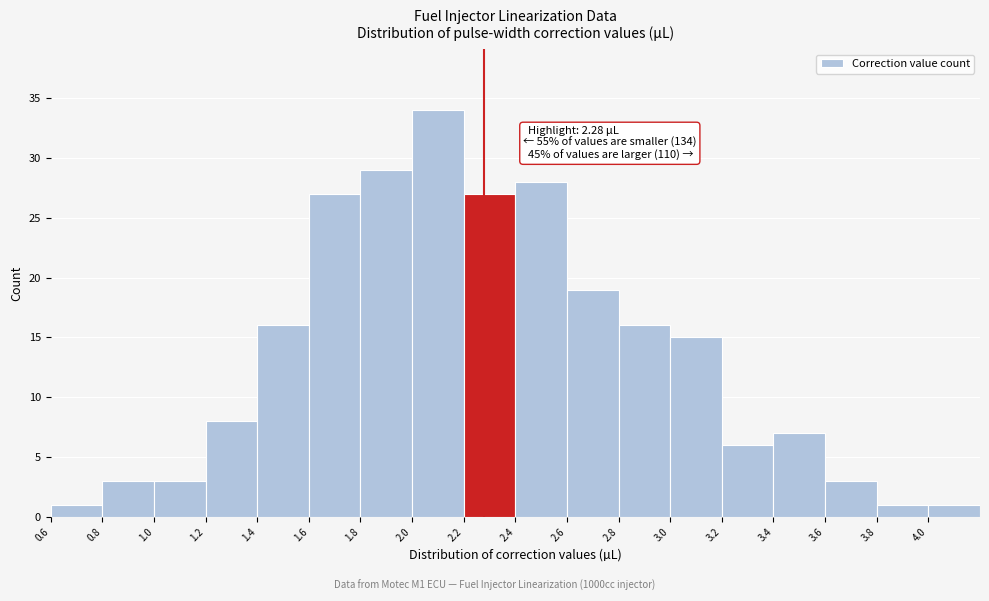

Over which range of the x-axis is the bar tallest?

2.0 to 2.2